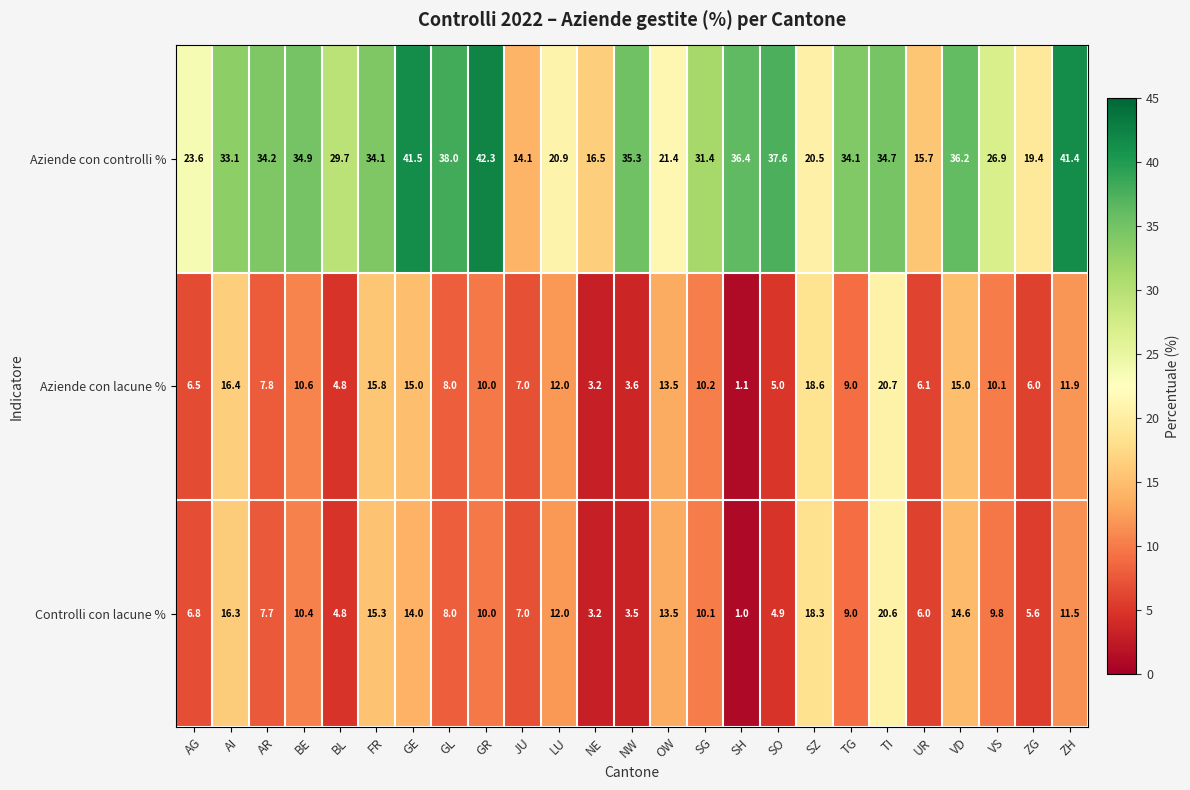

What is the lowest value of the Controlli con lacune % series?

1.0